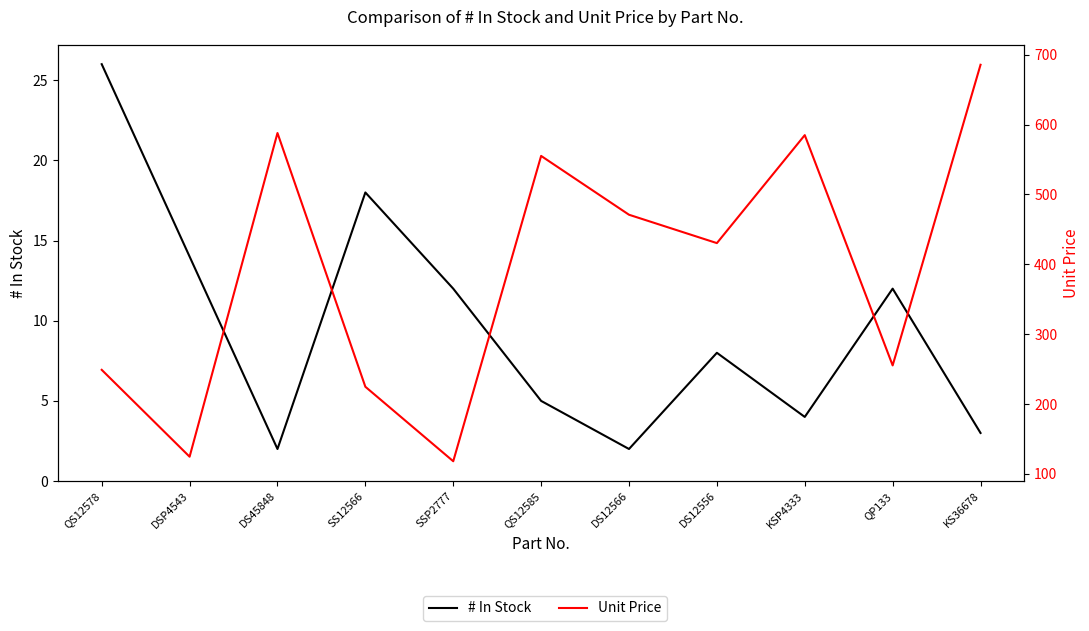

True or false: Unit Price and # In Stock intersect in this chart.

False